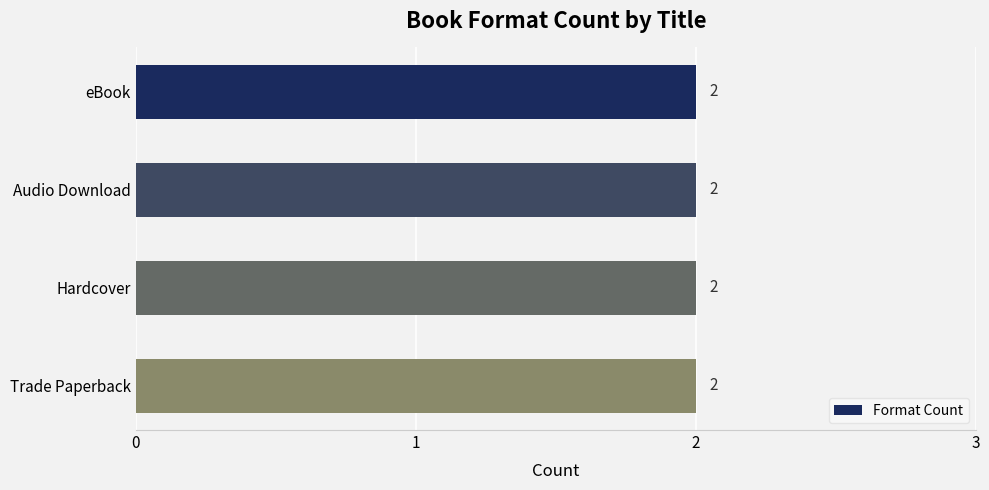

The value at Audio Download is 2. True or false?

True